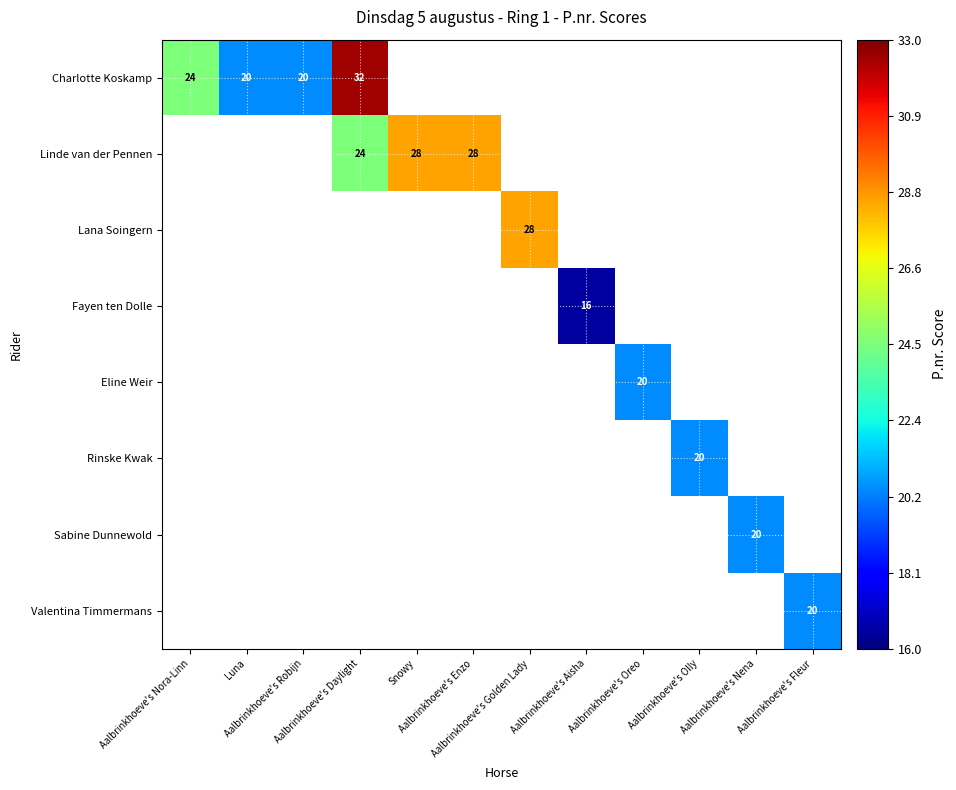

At how many categories does at least one series exceed 30?

1